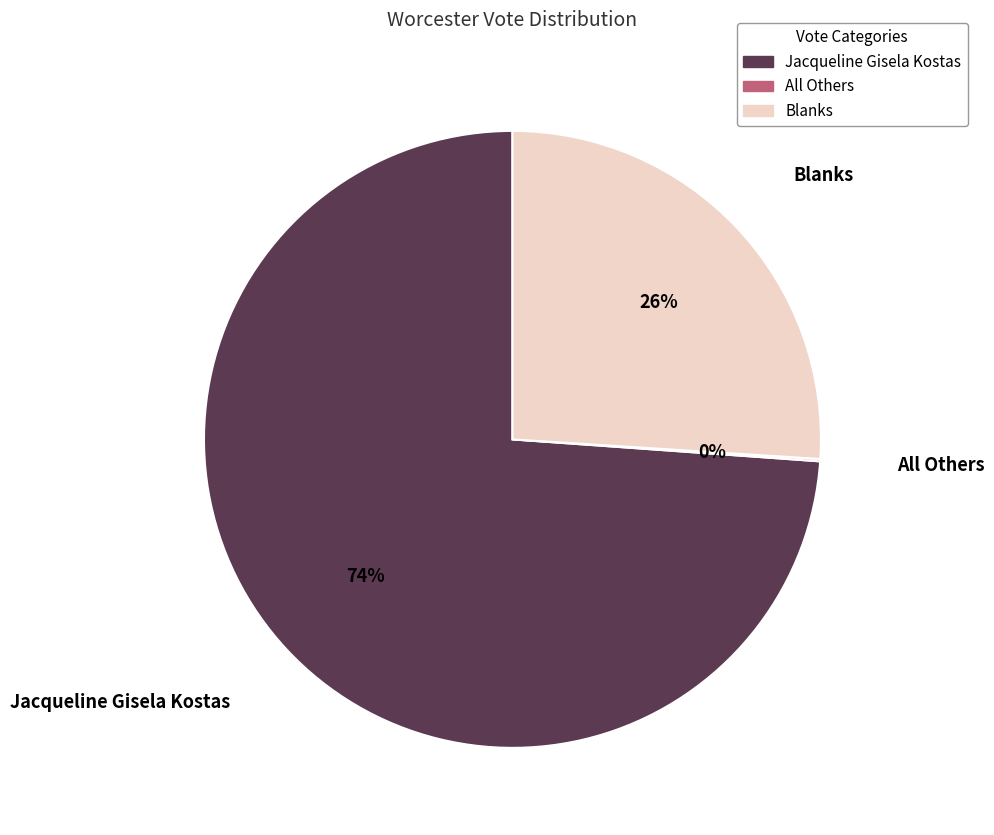

The Jacqueline Gisela Kostas slice represents 74% of the pie. True or false?

True